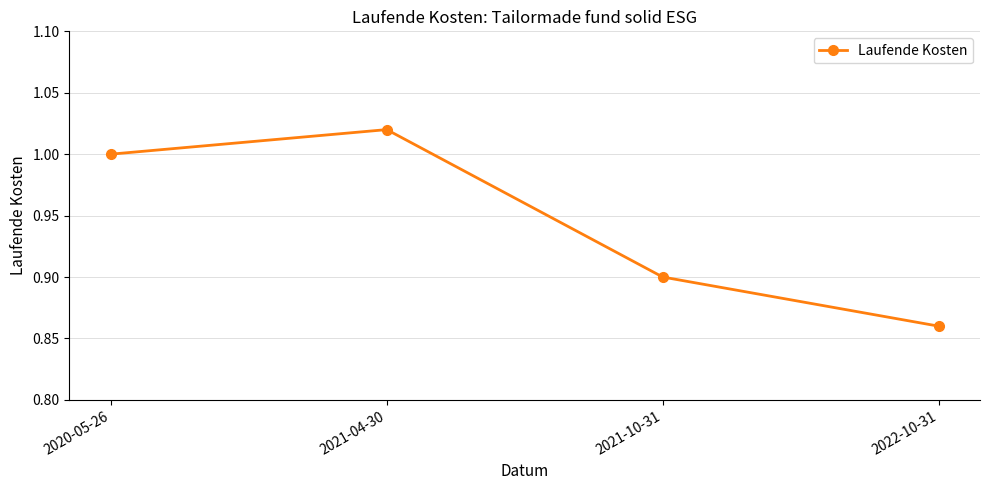

What is the label of the 4th point from the right?

2020-05-26